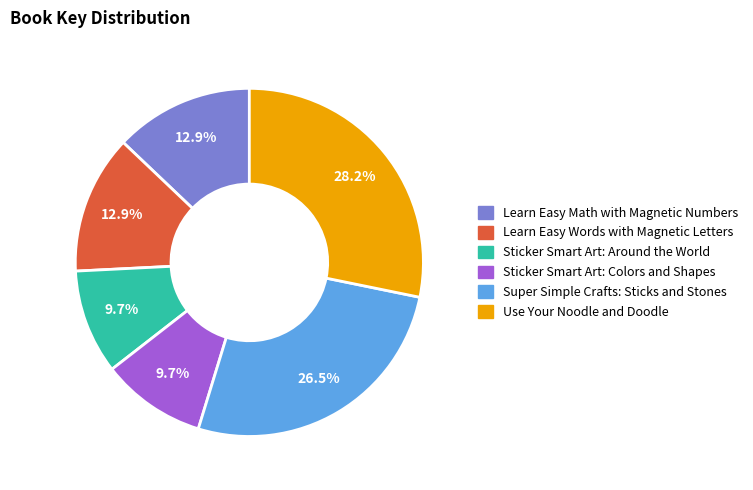

Is it true that Learn Easy Words with Magnetic Letters is 13% of the pie?

True